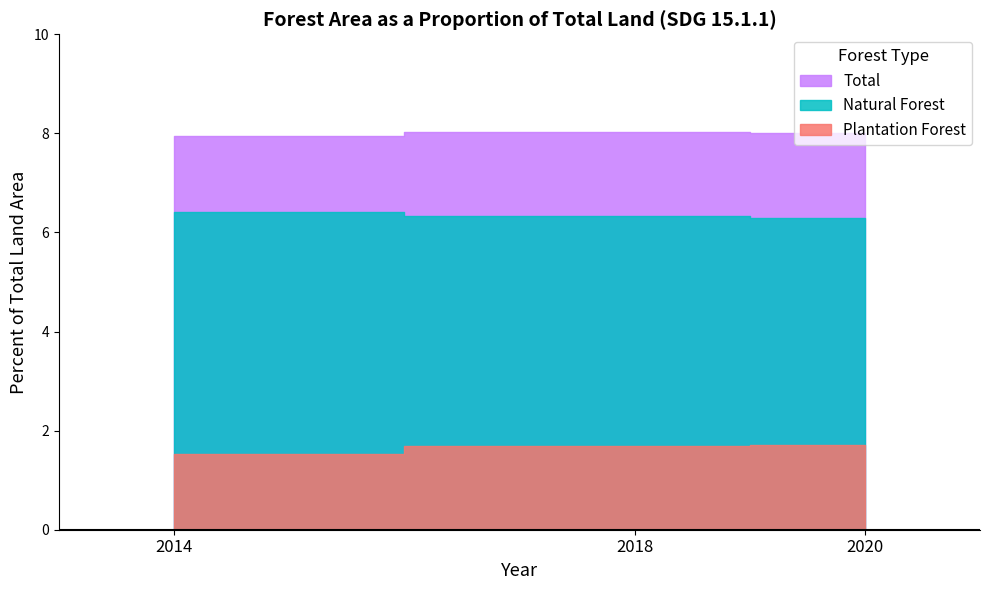

Reading left to right, list all the values displayed in this chart.

Natural Forest: 6.4	6.3	6.3
Plantation Forest: 1.5	1.7	1.7
Total: 7.9	8.0	8.0